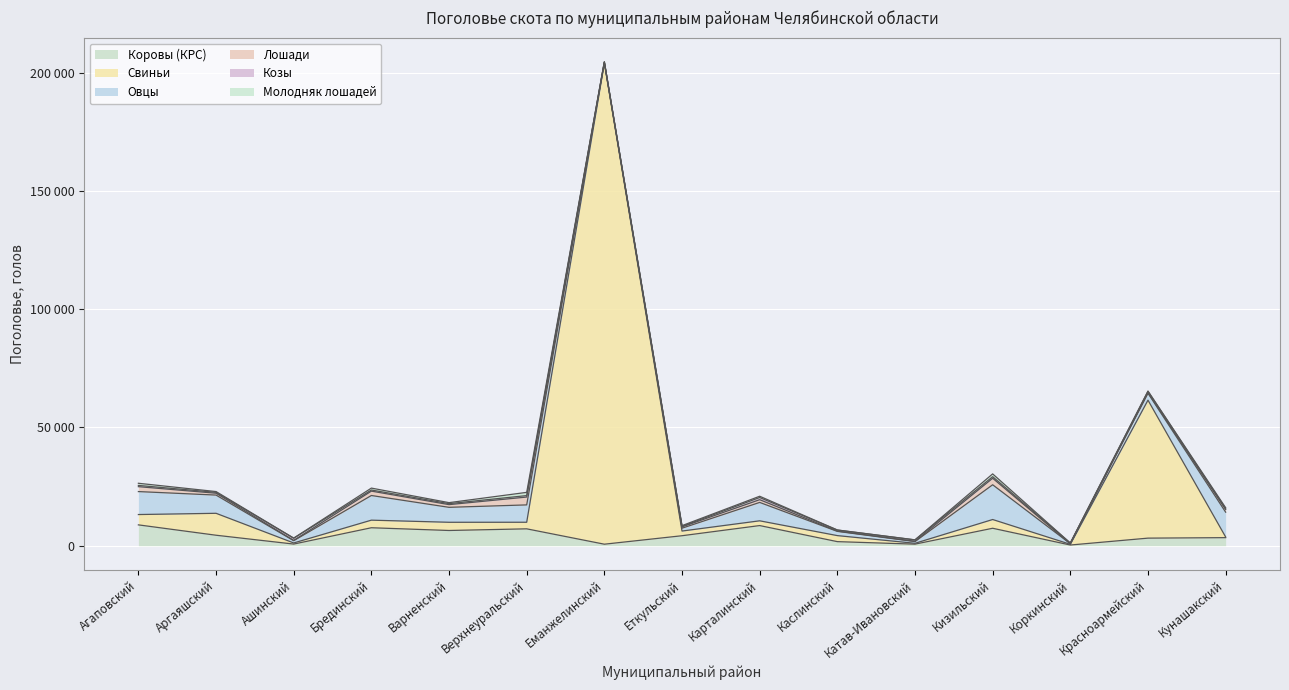

Read the Свиньи value at Коркинский.

302